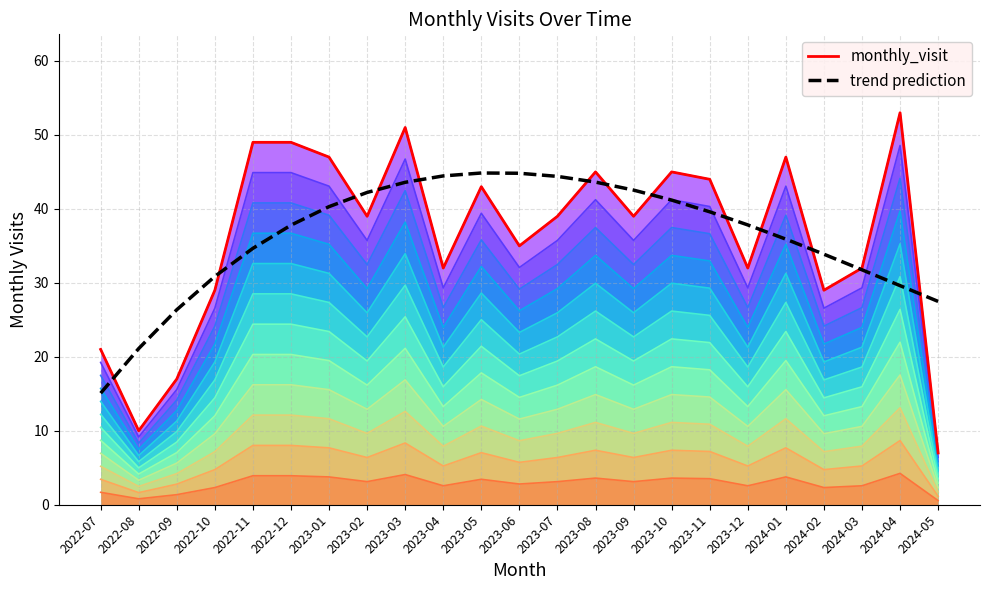

What is the sum of the trend prediction values at 2022-12 and 2023-04?

82.3